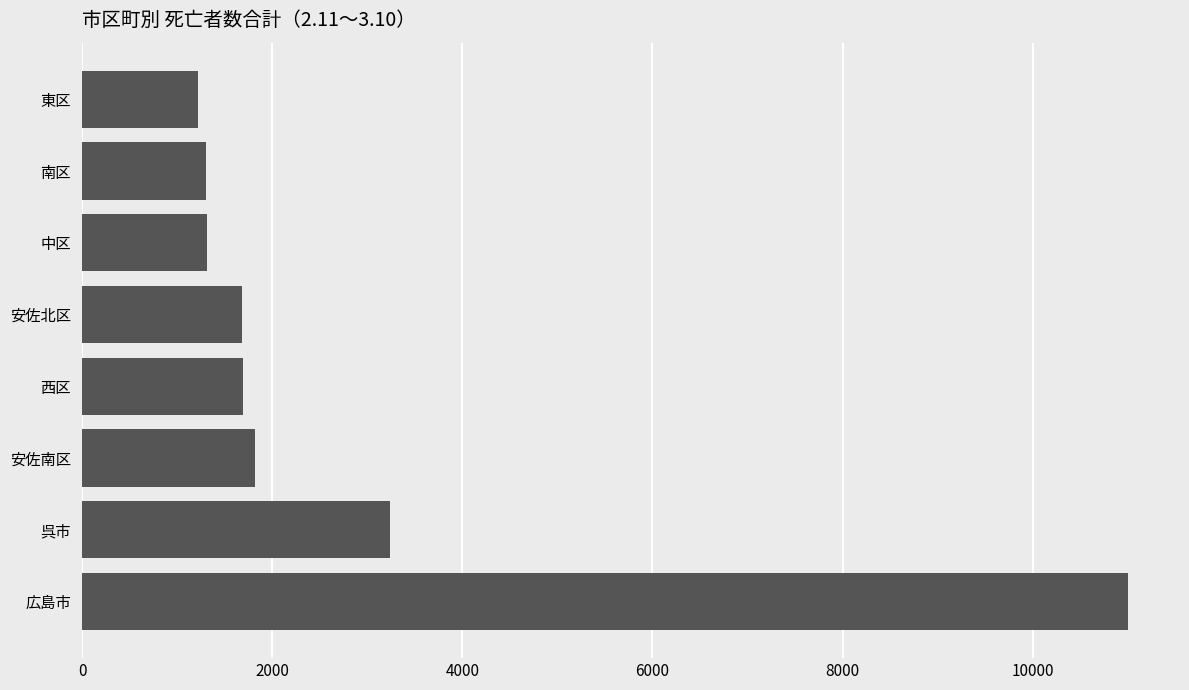

What is the sum of the values at 中区 and 安佐南区?

3140